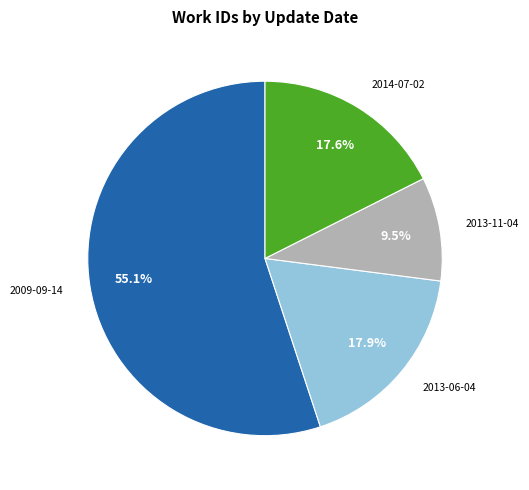

Is there a majority slice in this chart?

Yes